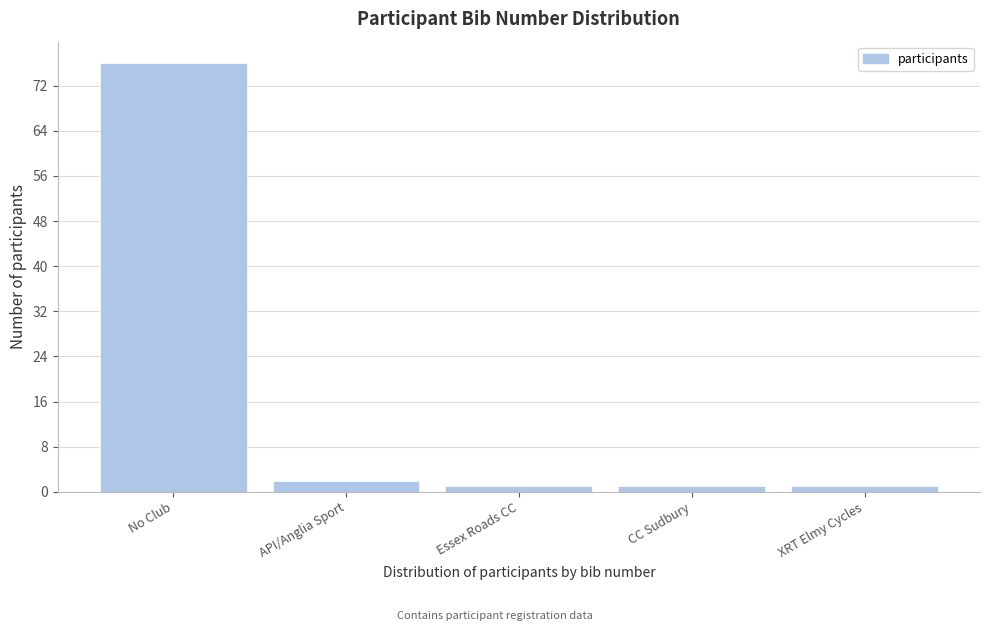

Reading right to left, transcribe all the data shown in this chart.

XRT Elmy Cycles=1	CC Sudbury=1	Essex Roads CC=1	API/Anglia Sport=2	No Club=76